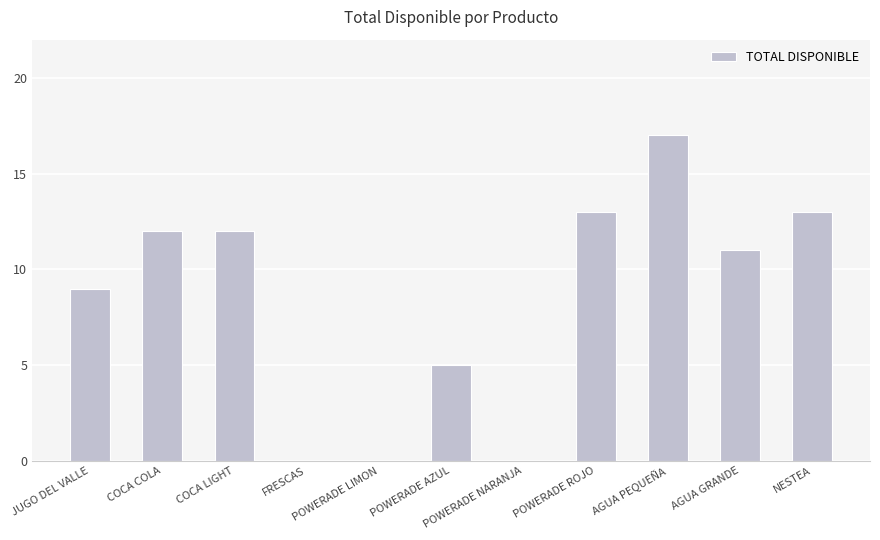

Is it true that the value at POWERADE AZUL is 7?

False